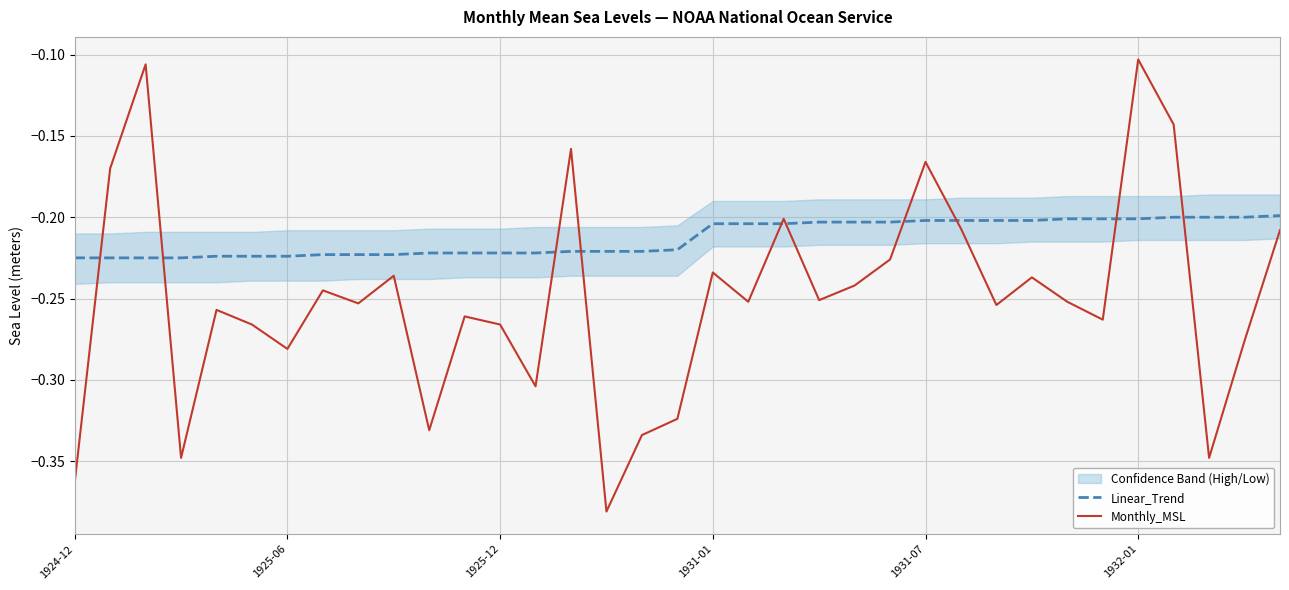

Which label corresponds to the smallest value in the chart?

15